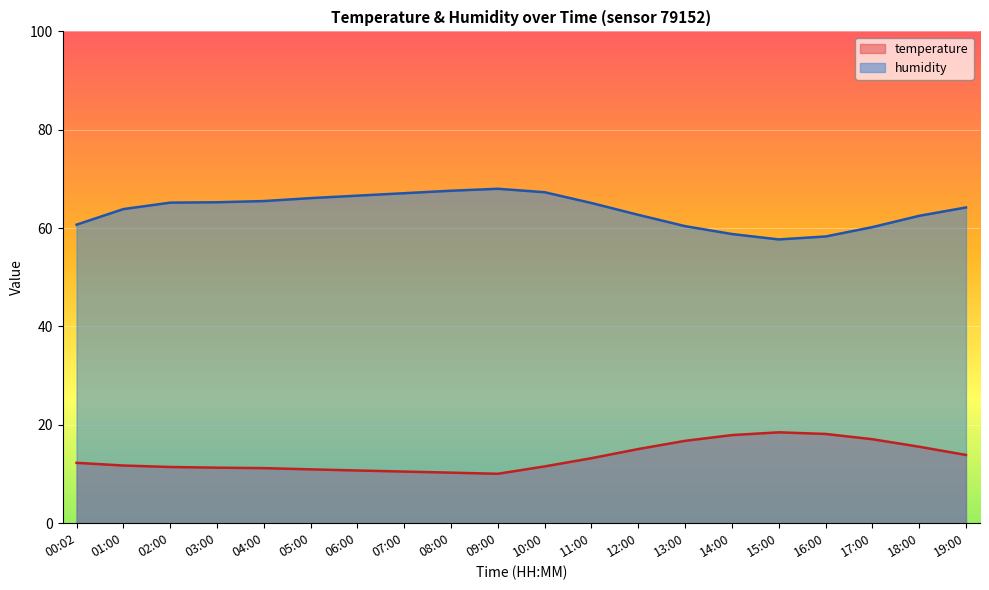

Which category has the highest value across all series?

09:00